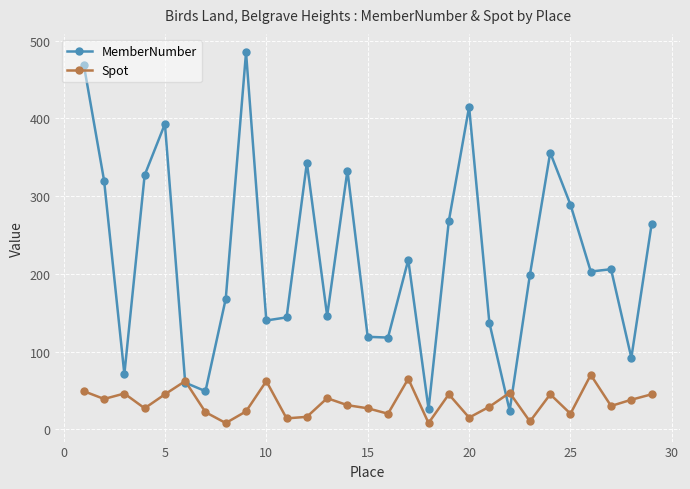

What is the minimum value for MemberNumber?

24